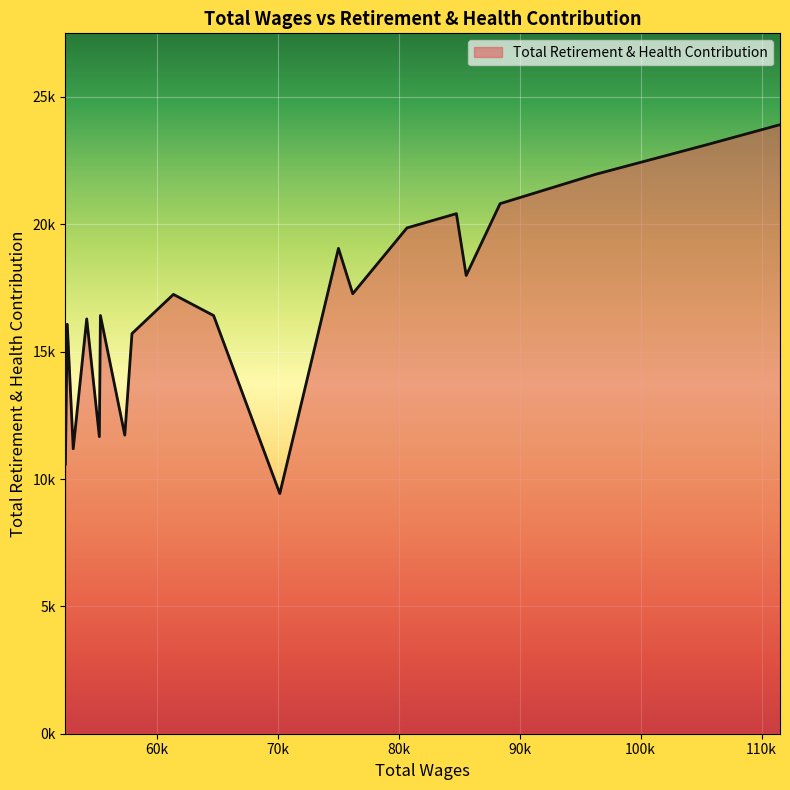

What is the maximum value shown in the chart?

23911